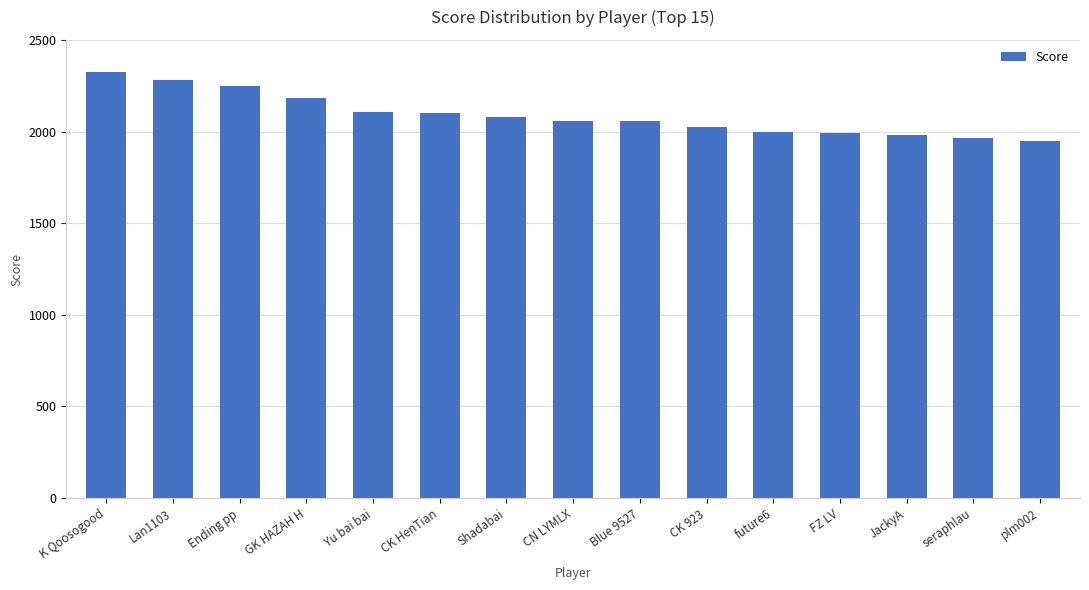

Is it true that the value at CK 923 is 3259?

False